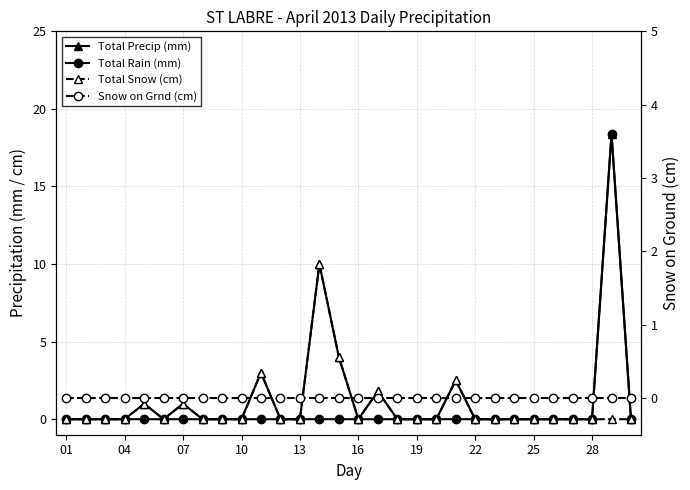

Reading left to right, transcribe all the data shown in this chart.

Total Precip (mm): 0.0	0.0	0.0	0.0	1.0	0.0	1.0	0.0	0.0	0.0	3.0	0.0	0.0	10.0	4.0	0.0	1.8	0.0	0.0	0.0	2.5	0.0	0.0	0.0	0.0	0.0	0.0	0.0	18.4	0.0
Total Rain (mm): 0.0	0.0	0.0	0.0	0.0	0.0	0.0	0.0	0.0	0.0	0.0	0.0	0.0	0.0	0.0	0.0	0.0	0.0	0.0	0.0	0.0	0.0	0.0	0.0	0.0	0.0	0.0	0.0	18.4	0.0
Total Snow (cm): 0.0	0.0	0.0	0.0	1.0	0.0	1.0	0.0	0.0	0.0	3.0	0.0	0.0	10.0	4.0	0.0	1.8	0.0	0.0	0.0	2.5	0.0	0.0	0.0	0.0	0.0	0.0	0.0	0.0	0.0
Snow on Grnd (cm): 0.0	0.0	0.0	0.0	0.0	0.0	0.0	0.0	0.0	0.0	0.0	0.0	0.0	0.0	0.0	0.0	0.0	0.0	0.0	0.0	0.0	0.0	0.0	0.0	0.0	0.0	0.0	0.0	0.0	0.0